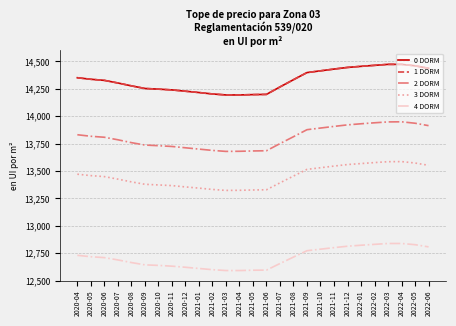

Does the chart have visible grid lines?

Yes